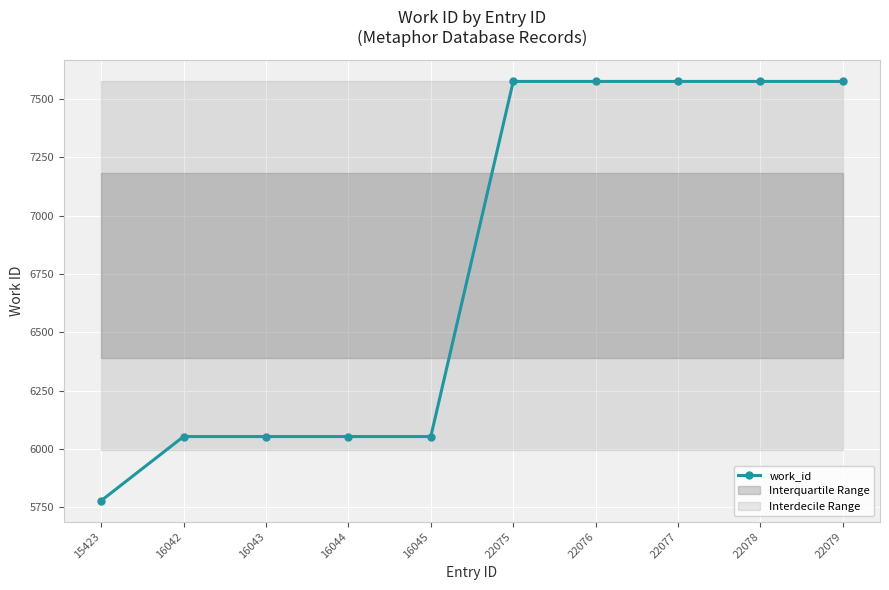

Reading left to right, extract all data points from this chart.

5778	6053	6053	6053	6053	7575	7575	7575	7575	7575